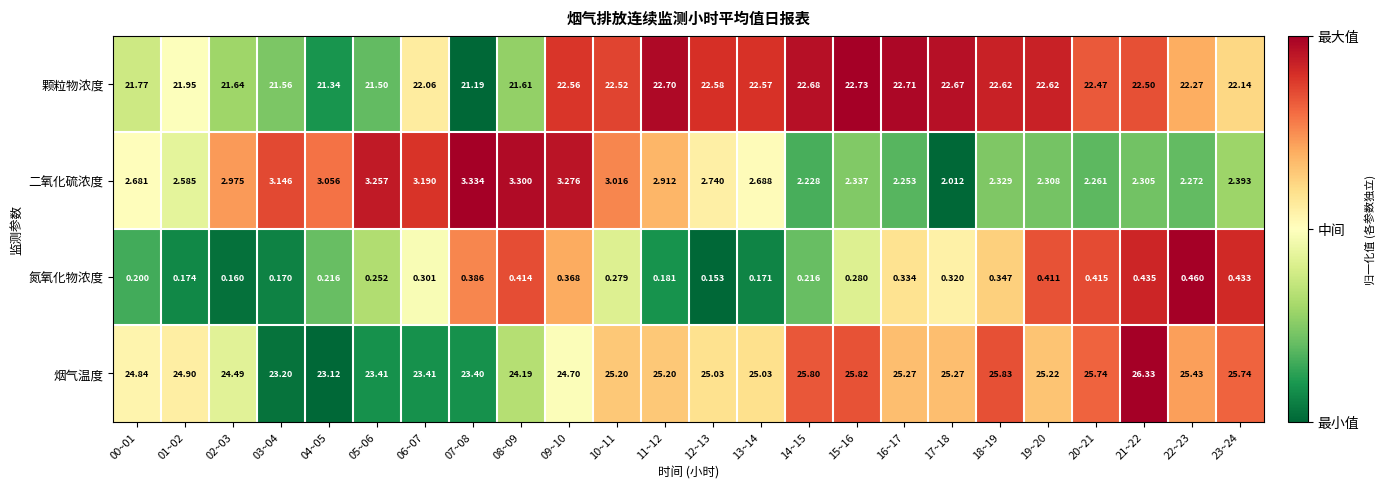

At which category does the chart reach its peak across all series?

21~22